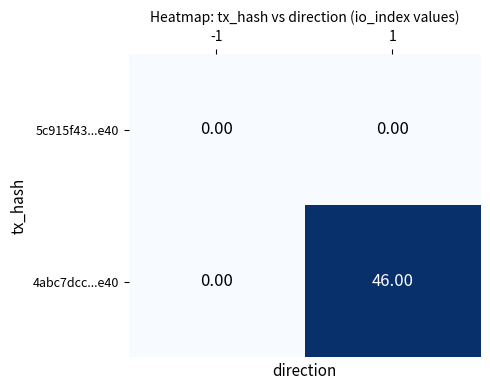

List the series in order of their peak value, lowest first.

5c915f43...e40, 4abc7dcc...e40